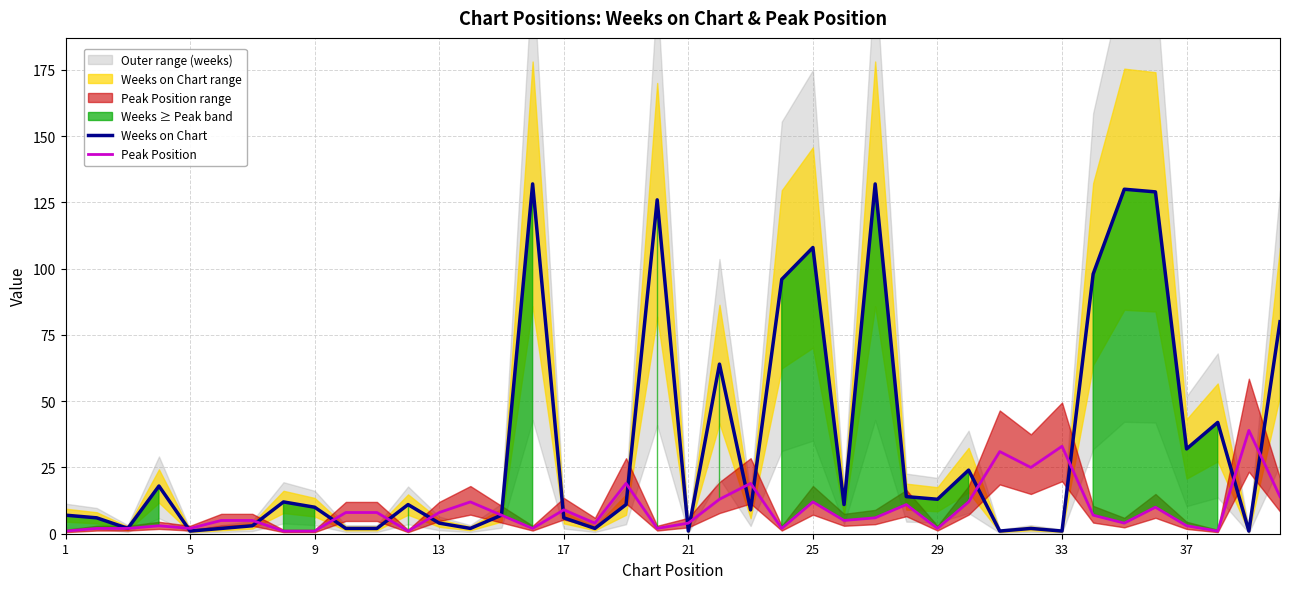

Rank the series by their maximum value, from lowest to highest.

Peak Position, Weeks on Chart